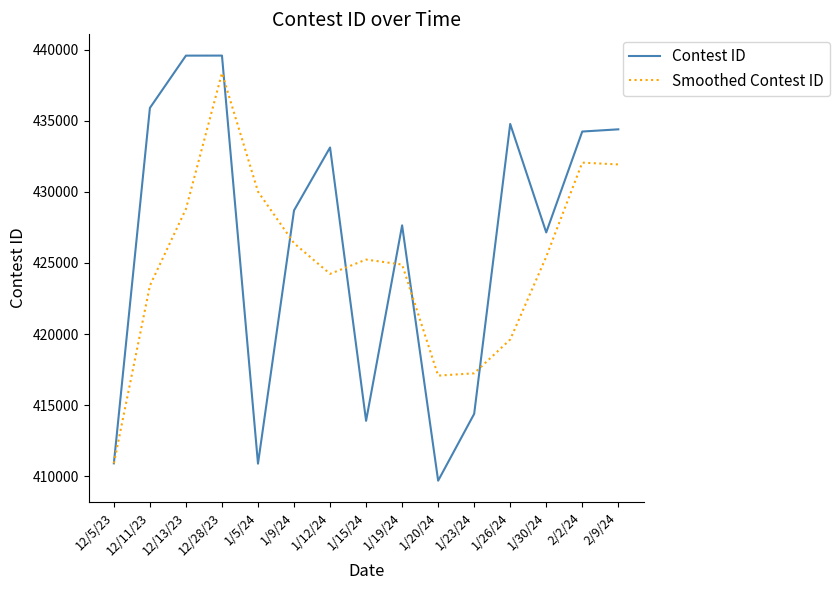

What is the difference between the maximum and second lowest values in the Contest ID series?

28692.0